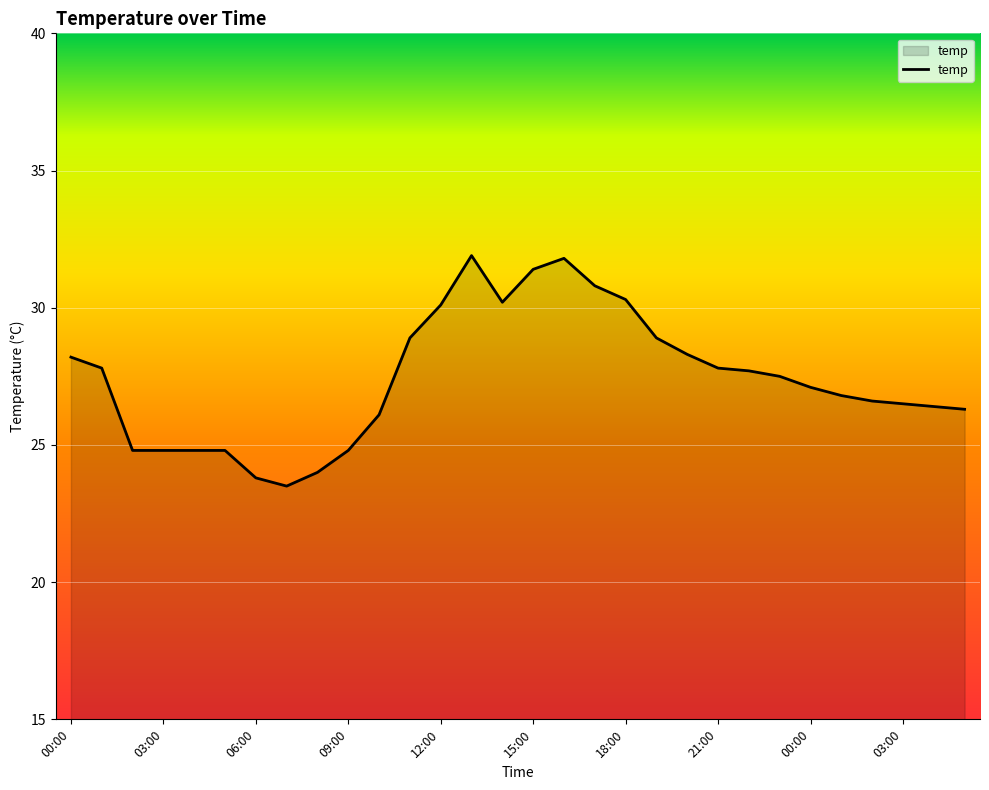

What is the difference between the maximum and minimum values?

8.4